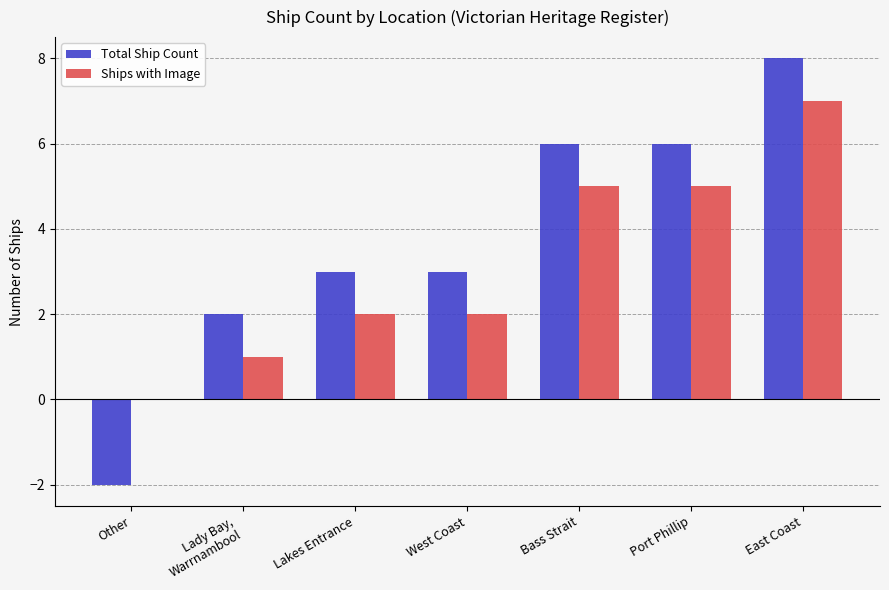

Count the number of categories in the chart.

7